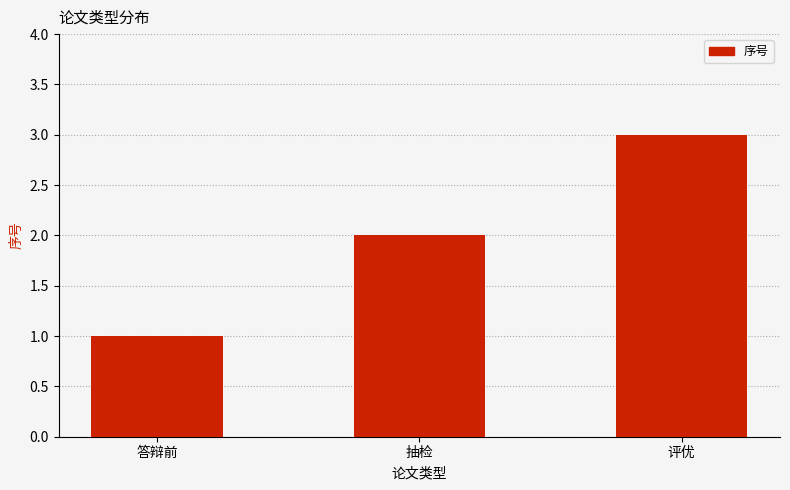

What is the difference between the values at 评优 and 抽检?

1